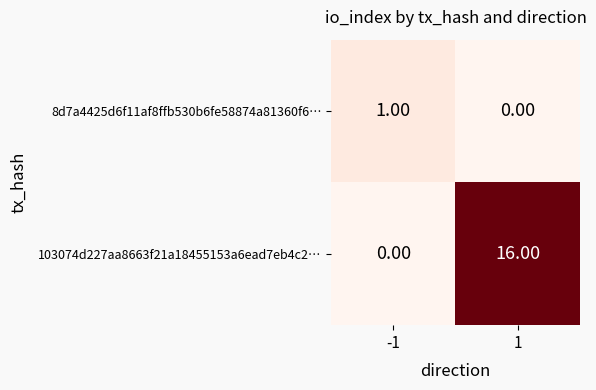

Which series has the widest spread of values?

103074d227aa8663f21a18455153a6ead7eb4c2…